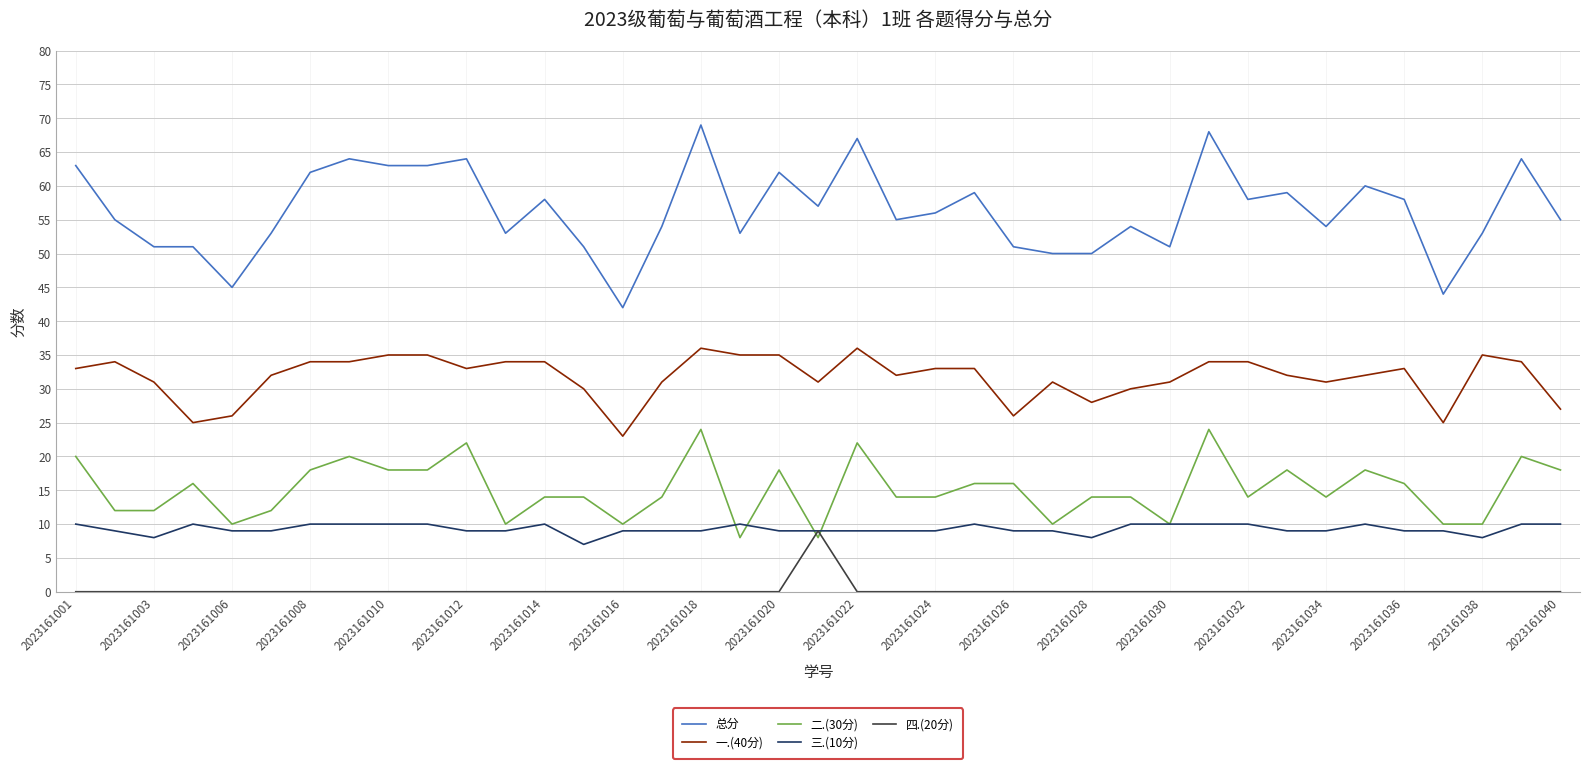

Which series has the largest range (max minus min)?

总分